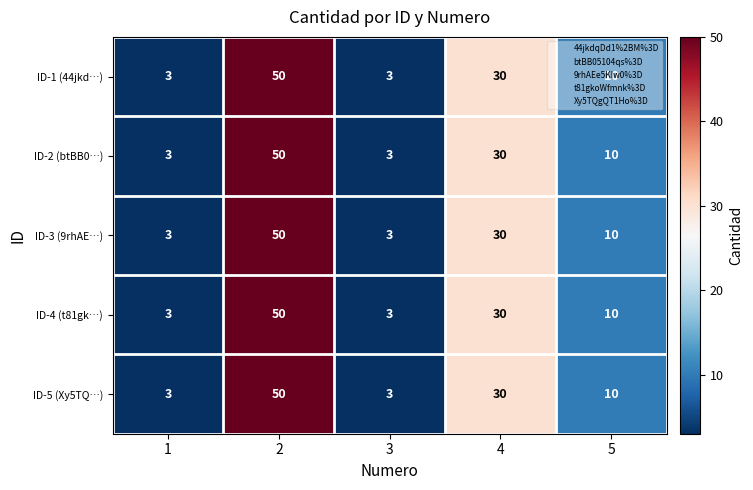

What is the highest value of the ID-5 (Xy5TQ…) series?

50